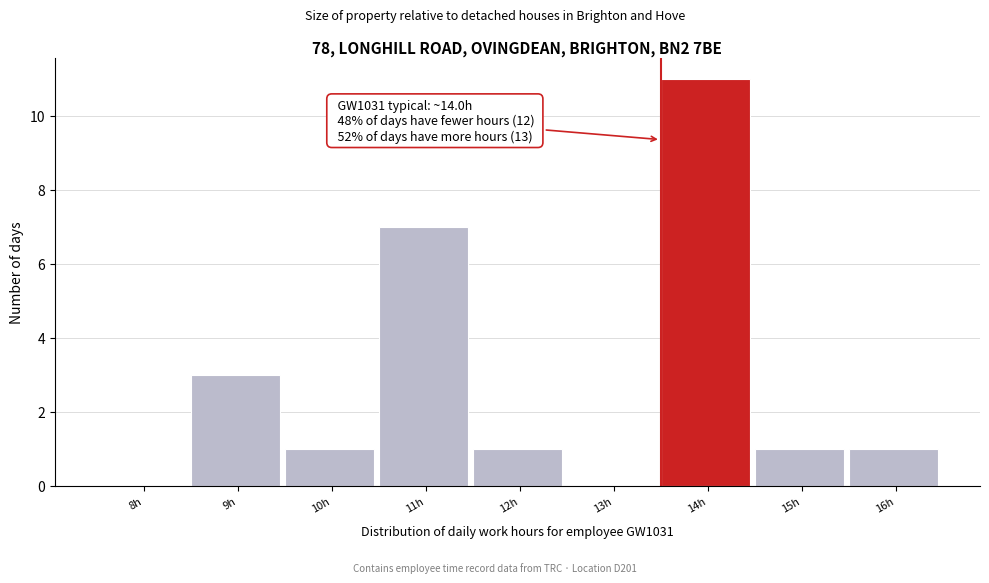

Reading right to left, extract all data points from this chart.

16h=1	15h=1	14h=11	13h=0	12h=1	11h=7	10h=1	9h=3	8h=0